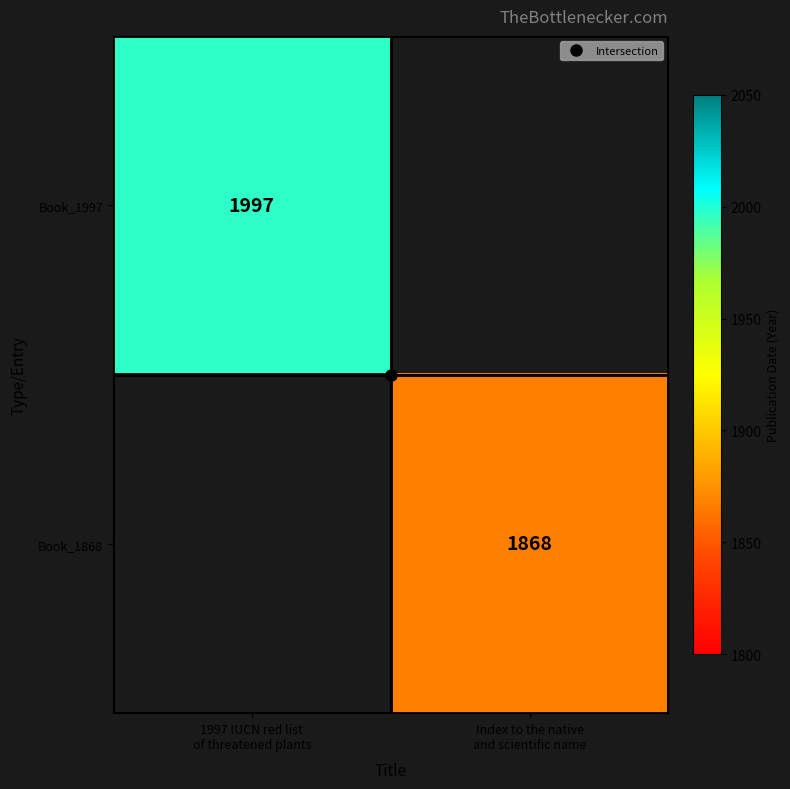

At how many categories does at least one series exceed 1899?

1